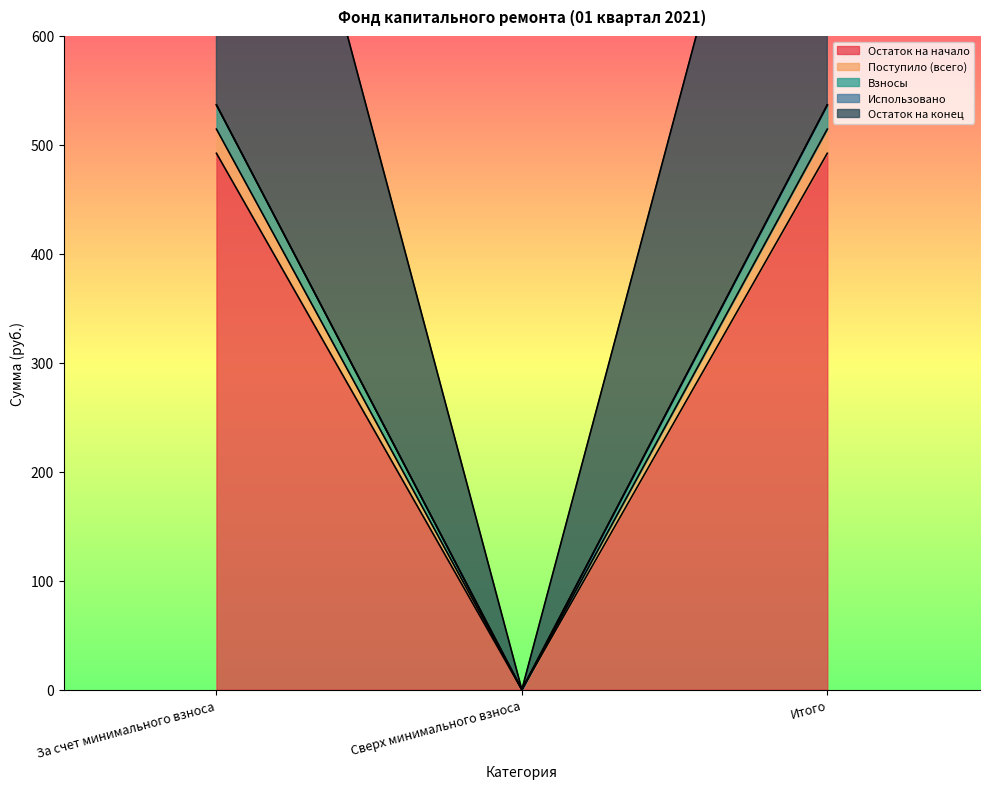

Is it true that Взносы equals 287.8 at Итого?

False